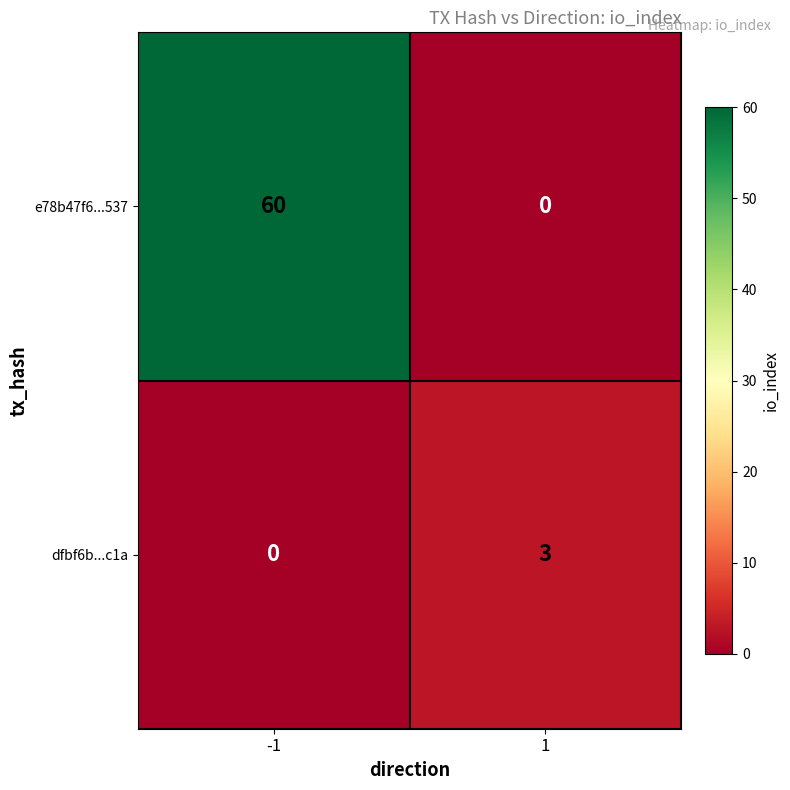

True or false: dfbf6b...c1a has a value of 3 at 1.

True